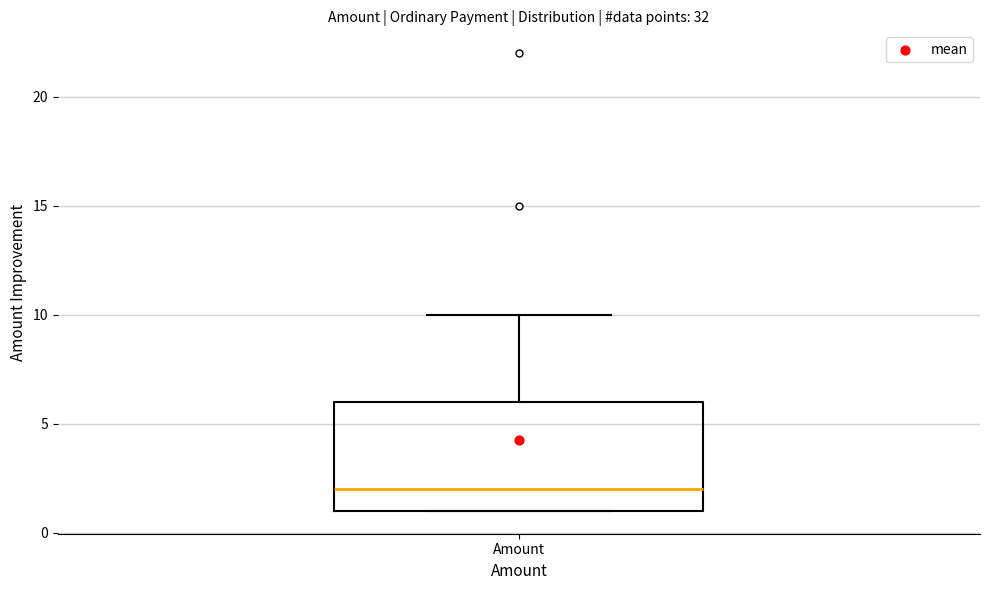

Read this box plot against the y-axis: the position of the median line, the range covered by the box, and the ends of both whiskers. The values are not printed on the chart, so give them approximately, as read against the axis.

median 2, box 1 to 6, whiskers 1 to 10